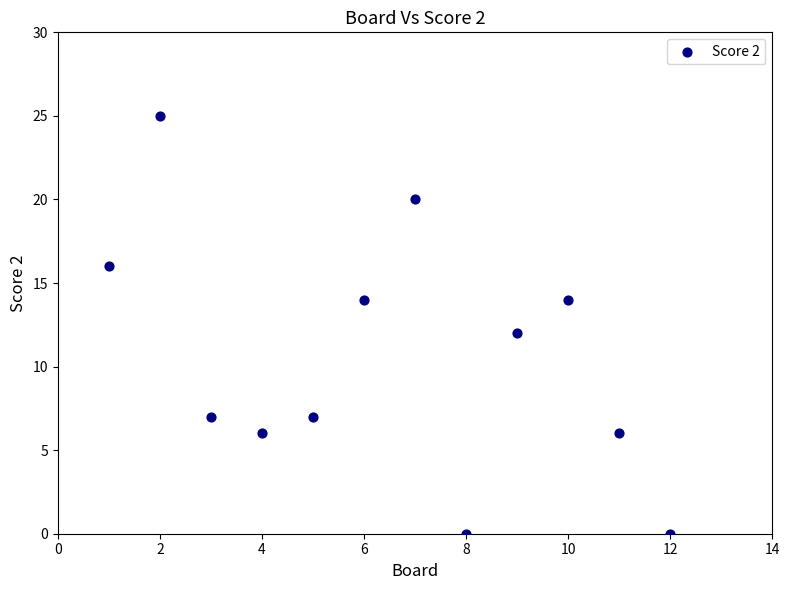

What is the range of Y values (max minus min)?

25